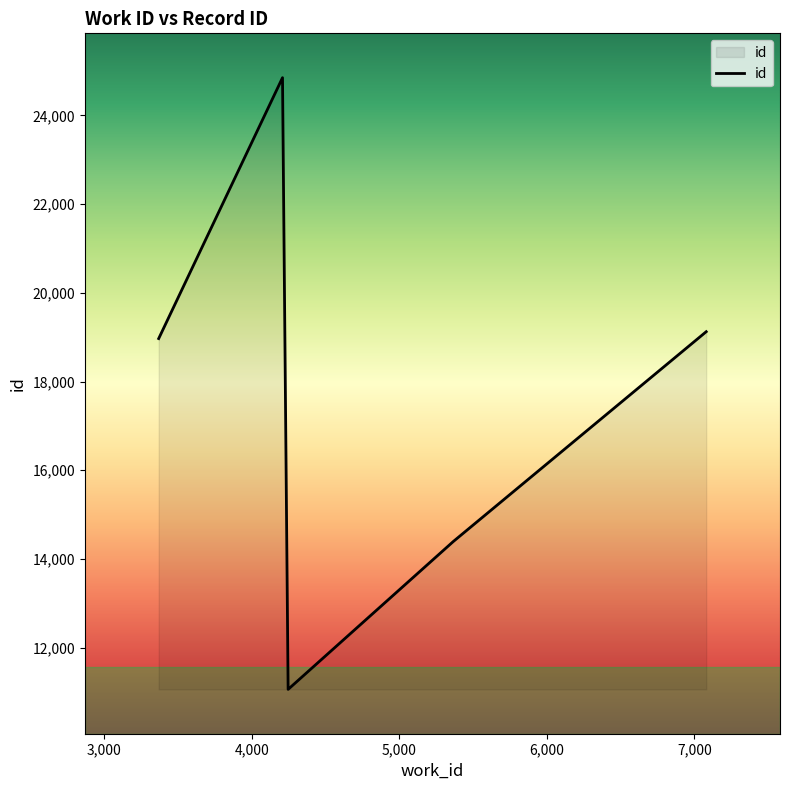

True or false: the data has more than 0 interior local peaks.

True